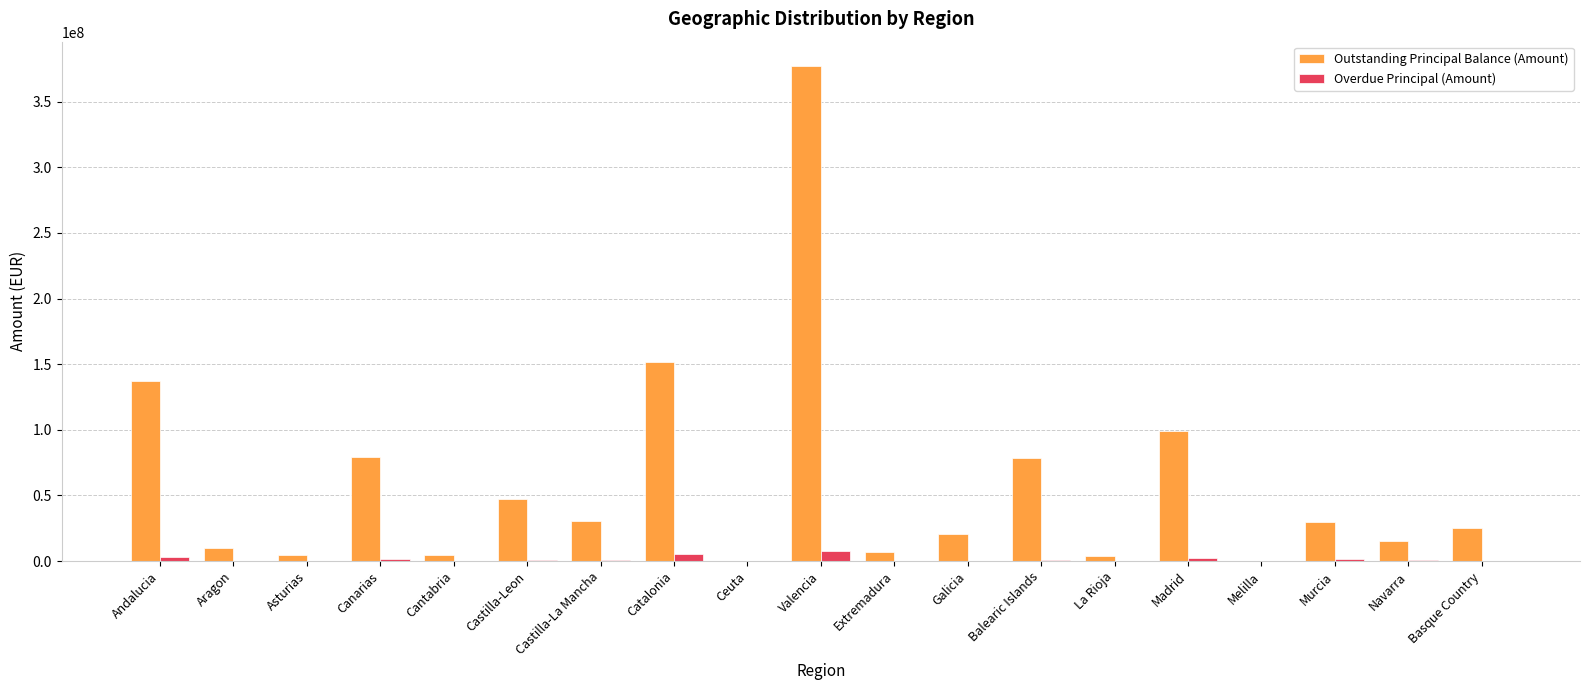

The Outstanding Principal Balance (Amount) series shows 36396866.8 at Madrid. True or false?

False